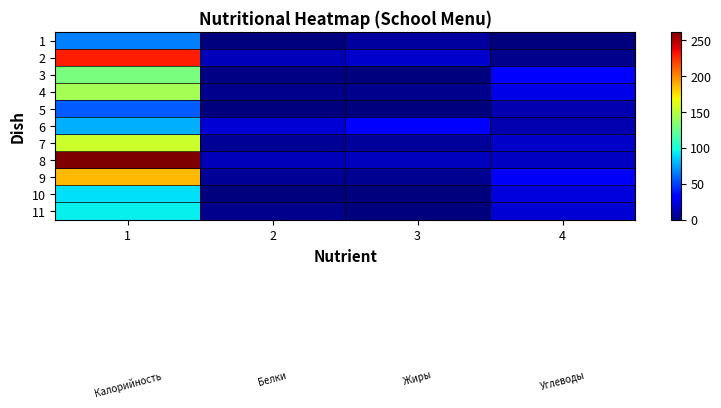

Reading left to right, extract all data points from this chart.

1: 1=66.0	2=0.1	3=7.3	4=0.1
2: 1=229.0	2=13.9	3=17.9	4=3.3
3: 1=130.0	2=1.5	3=0.0	4=31.0
4: 1=143.0	2=3.9	3=3.8	4=24.1
5: 1=57.0	2=0.5	3=0.5	4=11.7
6: 1=78.4	2=19.9	3=29.5	4=12.0
7: 1=155.0	2=5.6	3=6.8	4=17.1
8: 1=261.0	2=14.0	3=15.2	4=15.4
9: 1=186.0	2=5.5	3=4.9	4=28.0
10: 1=90.0	2=0.0	3=0.0	4=22.4
11: 1=94.5	2=3.2	3=0.5	4=19.4